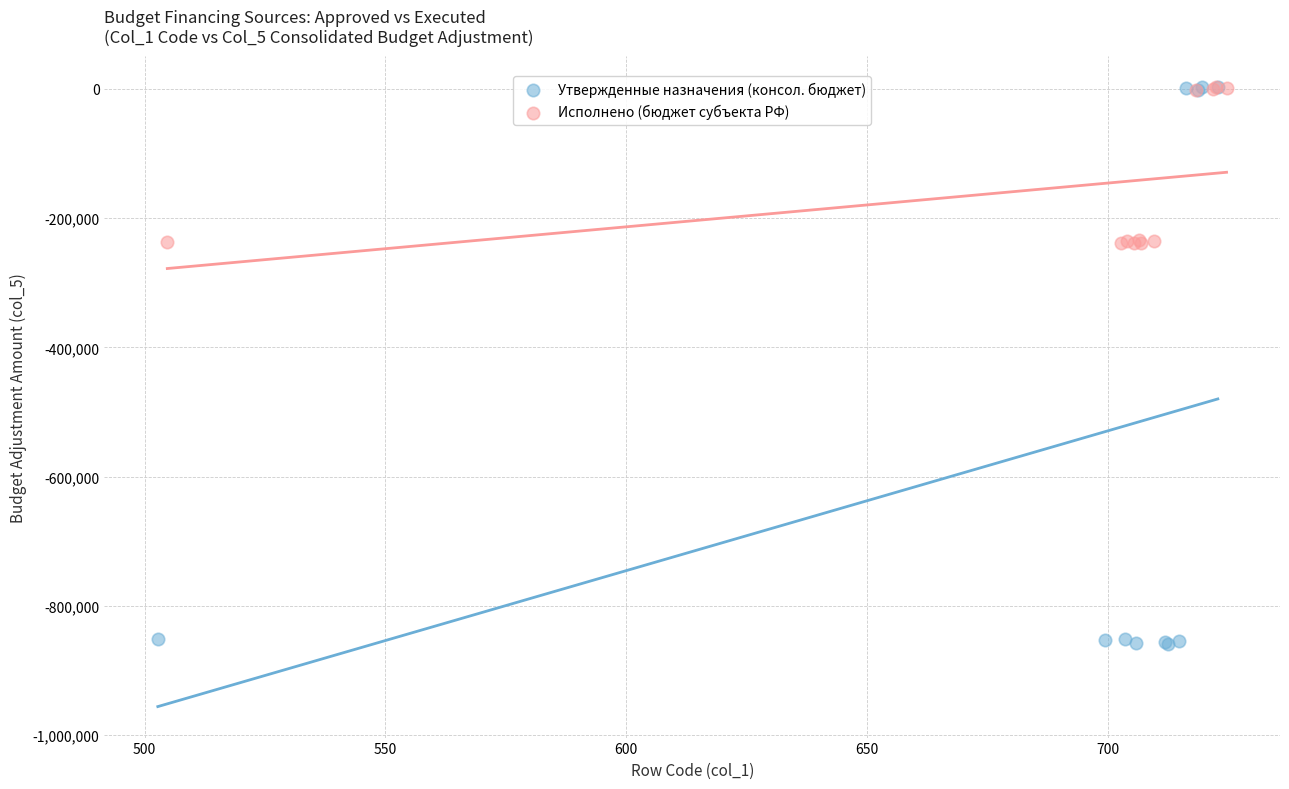

Which series contains the lowest Y value?

Утвержденные назначения (консол. бюджет)